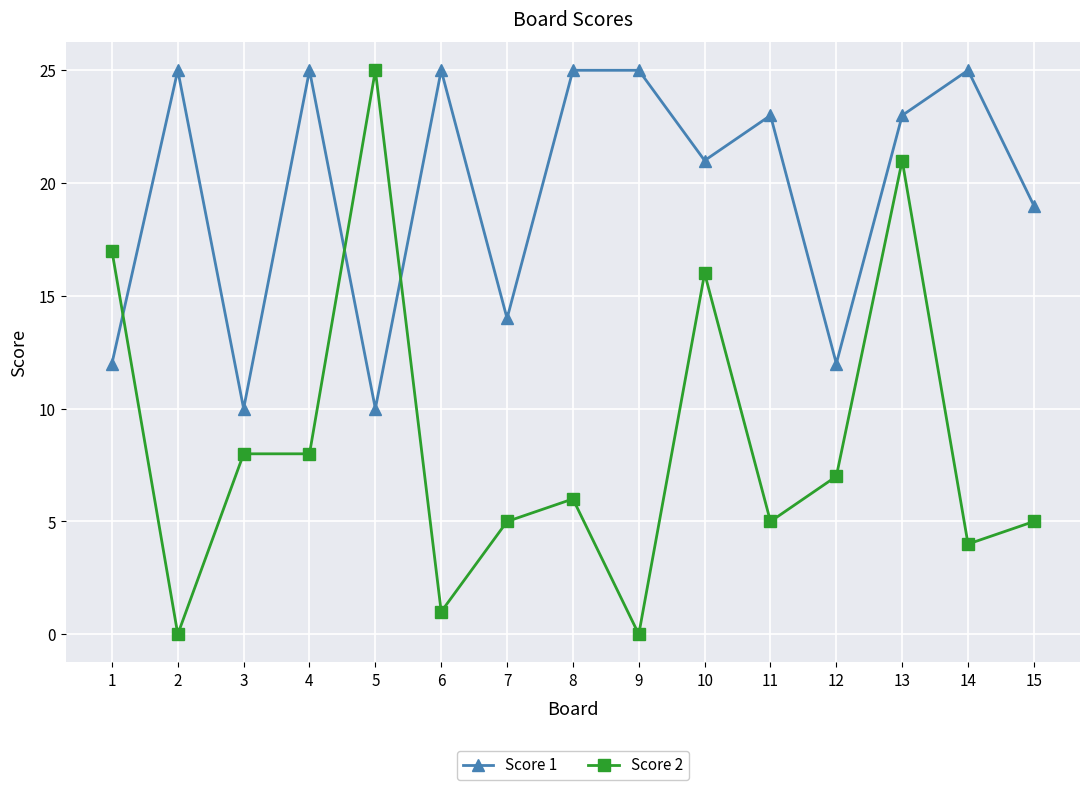

How many lines are shown in the chart?

2